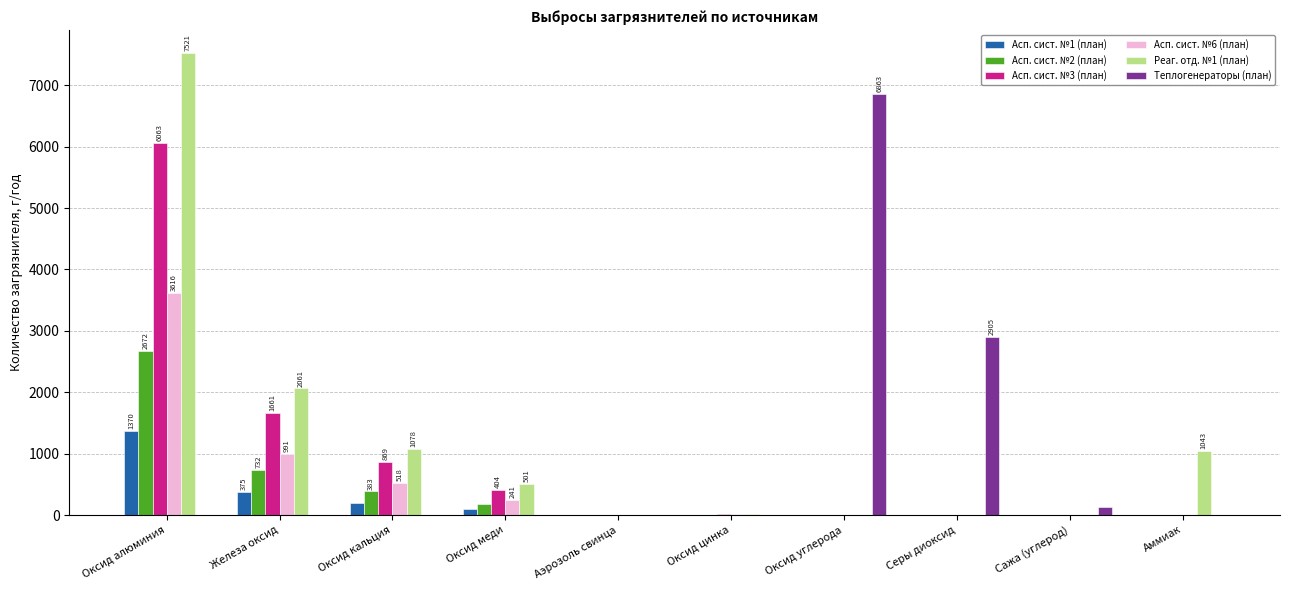

Which series has the largest range (max minus min)?

Реаг. отд. №1 (план)